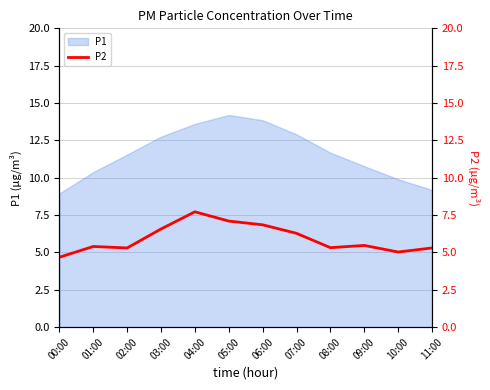

List the labels in order of value, largest first.

04:00, 05:00, 06:00, 03:00, 07:00, 09:00, 01:00, 08:00, 02:00, 11:00, 10:00, 00:00